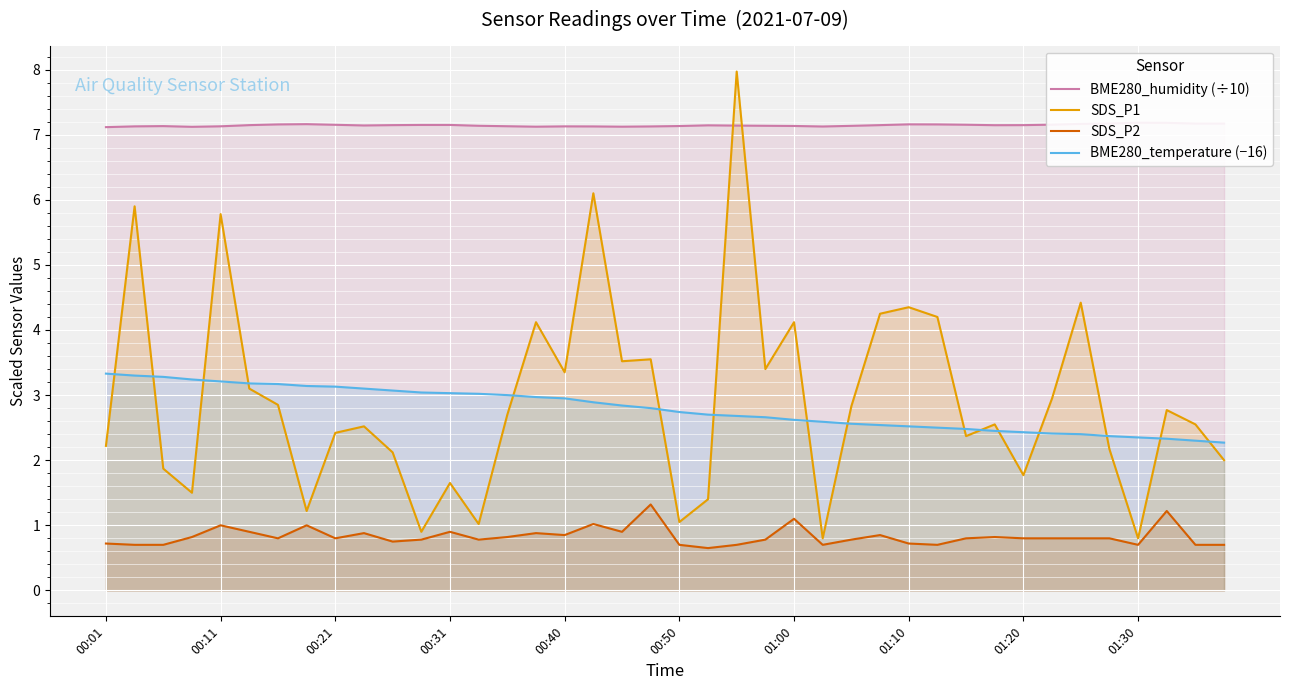

True or false: BME280_humidity (÷10) has more than 1 interior local peaks.

True